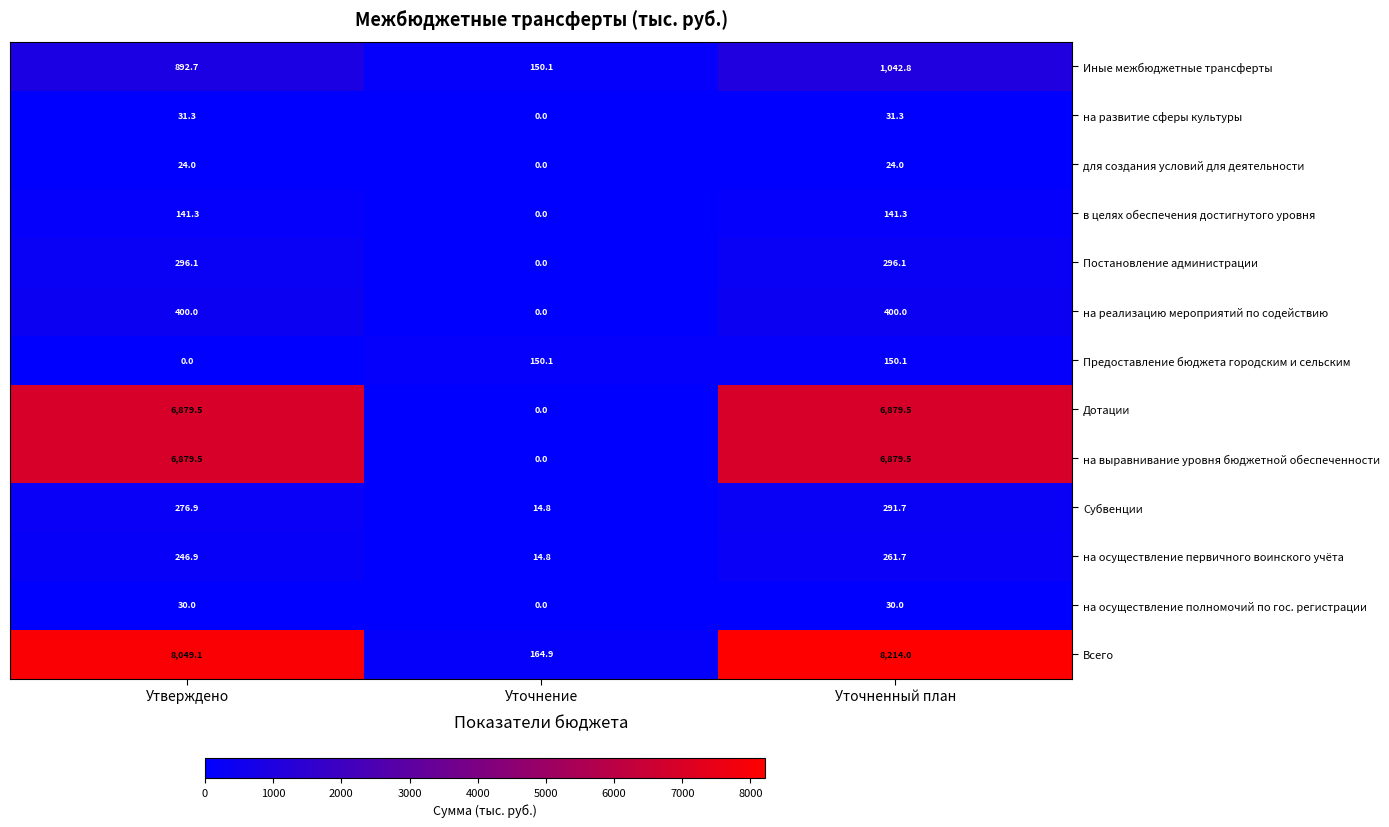

What is the sum of all в целях обеспечения достигнутого уровня values?

282.6